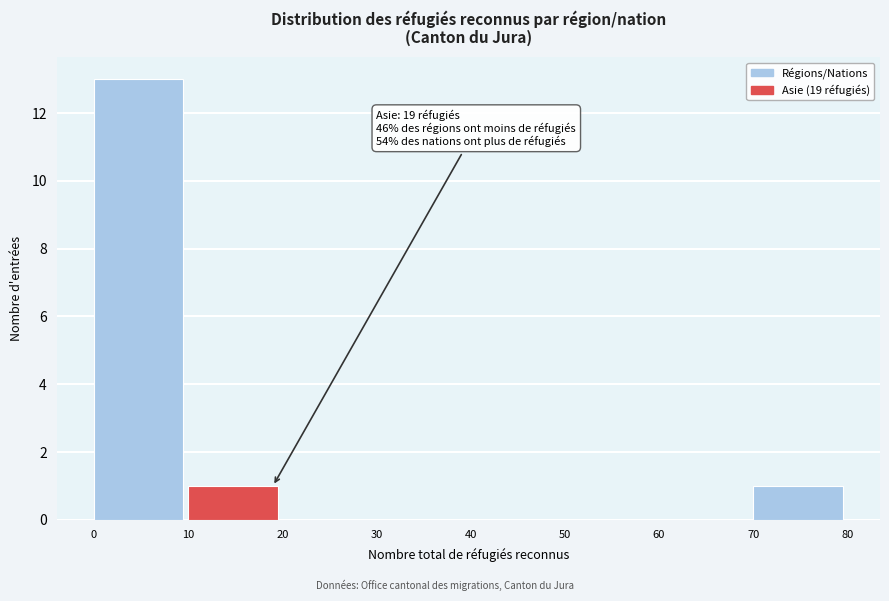

Over which range of the x-axis is the bar tallest?

0 to 10